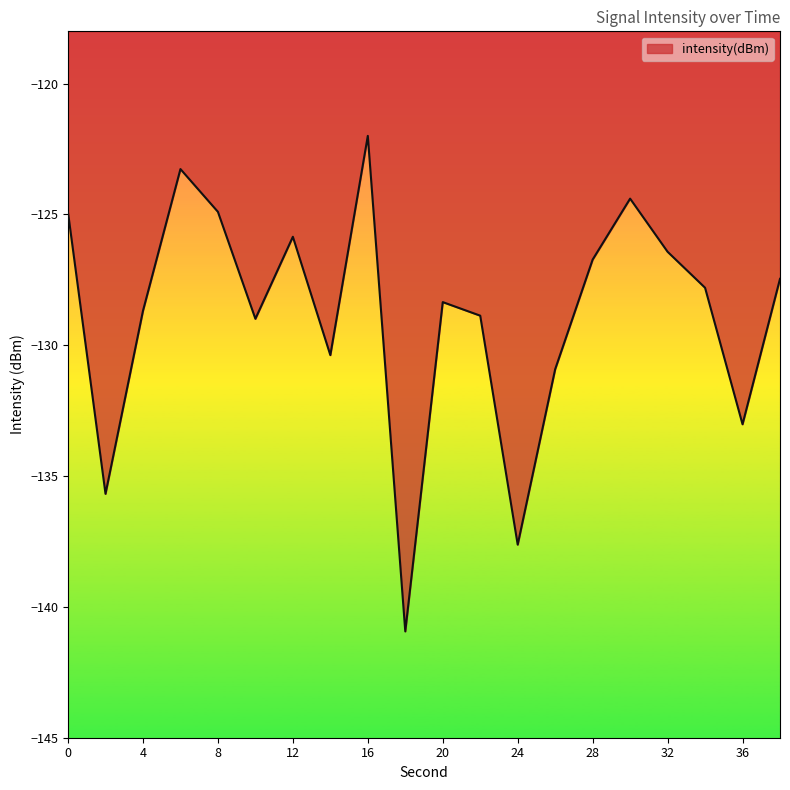

What is the difference between the maximum and minimum values?

18.9